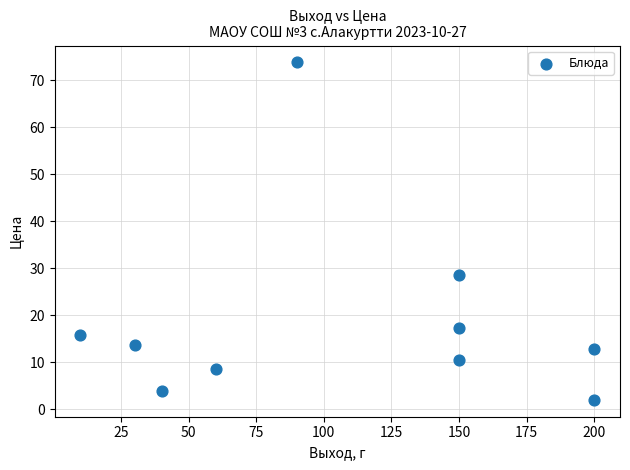

What Y value in the scatter plot is closest to 37?

28.5